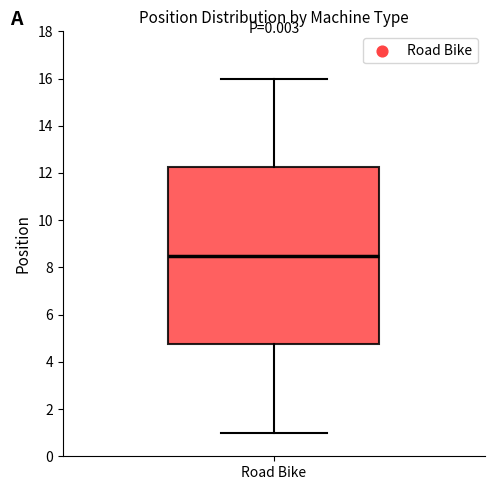

Where is the upper edge of the box for Road Bike on the y-axis? The values are not printed on the chart, so give them approximately, as read against the axis.

12.2